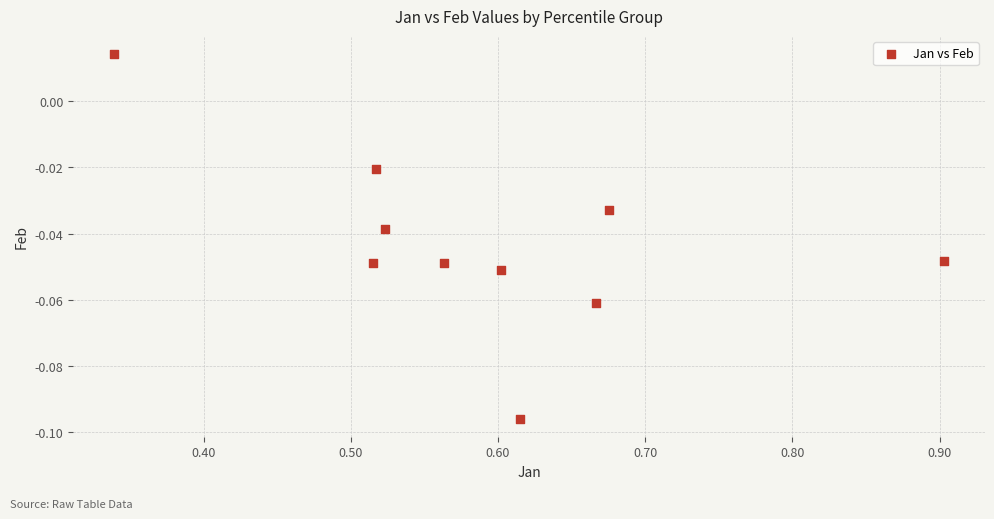

What is the range of X values (max minus min)?

0.6